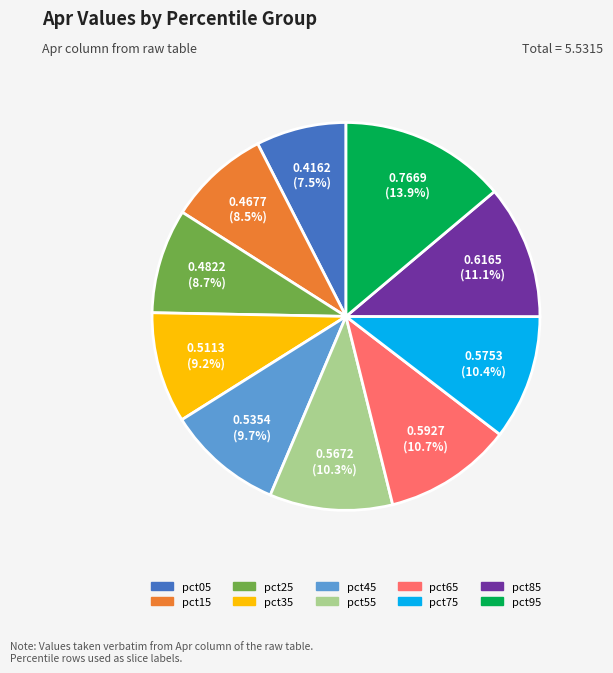

Is pct65 the majority of the pie?

No